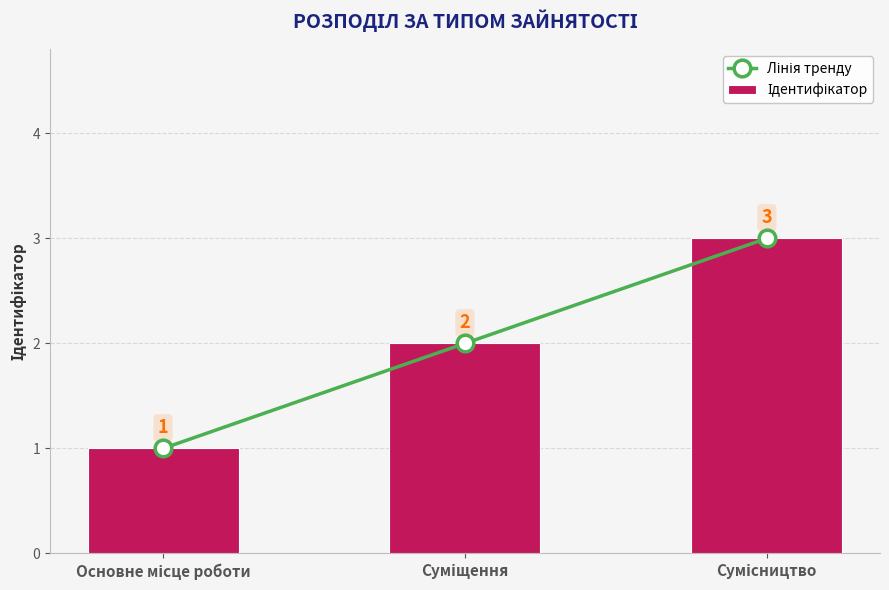

What is the difference between the maximum and minimum values in the Лінія тренду series?

2